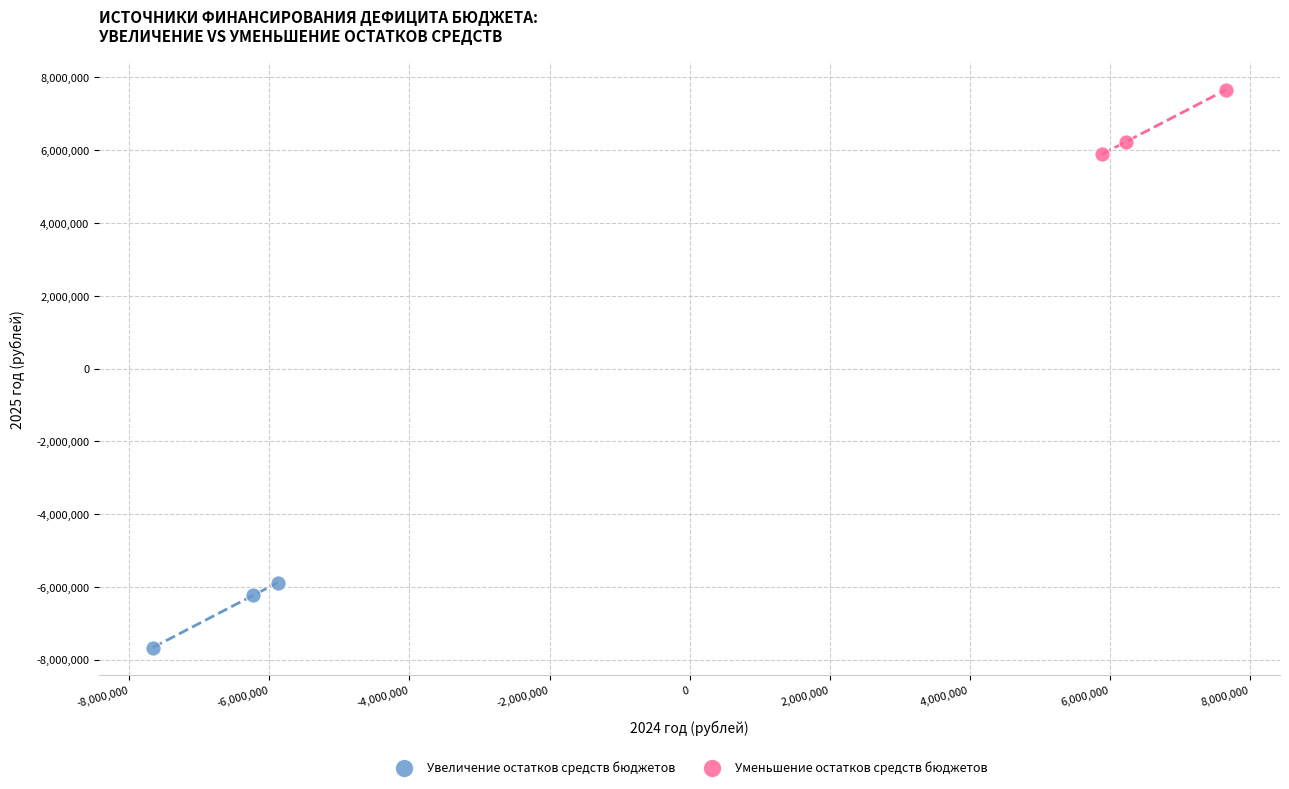

What are all the series names shown in the legend?

Увеличение остатков средств бюджетов, Уменьшение остатков средств бюджетов